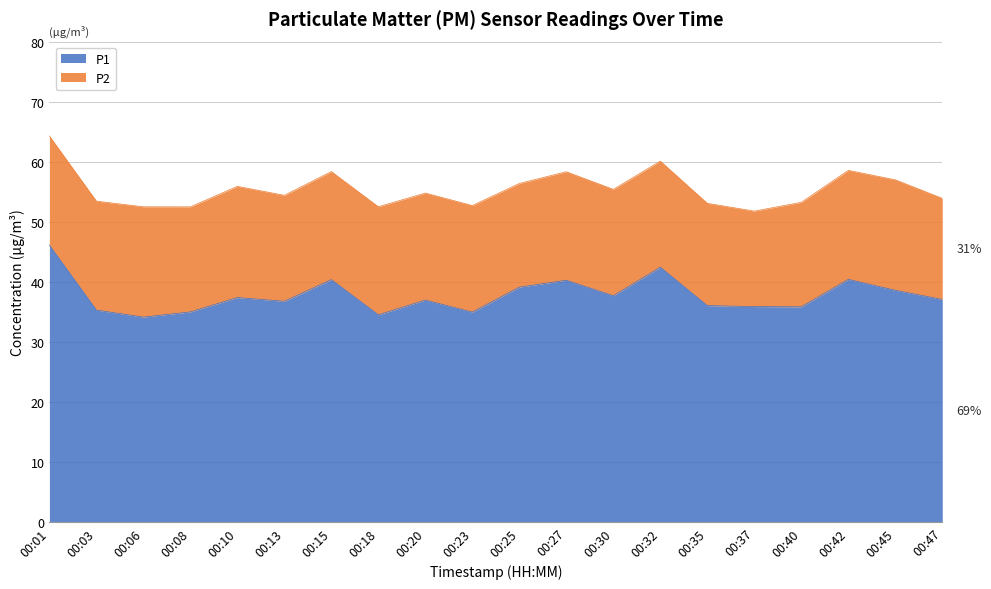

What is the difference between the values at 00:37 and 00:27?

4.4